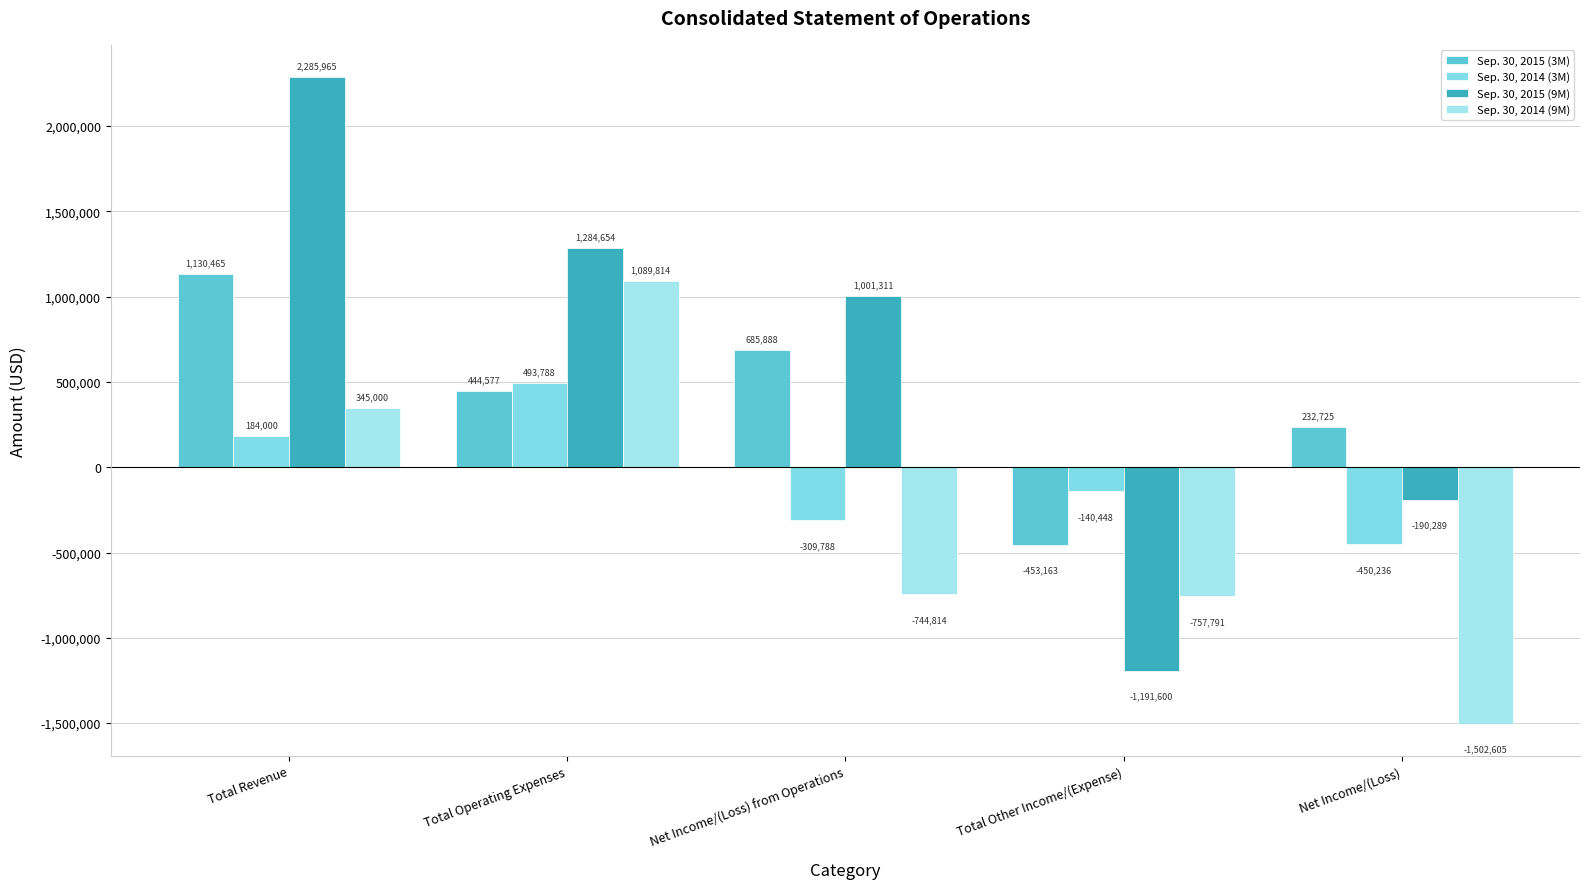

How many data points in Sep. 30, 2014 (9M) are less than -744814?

2